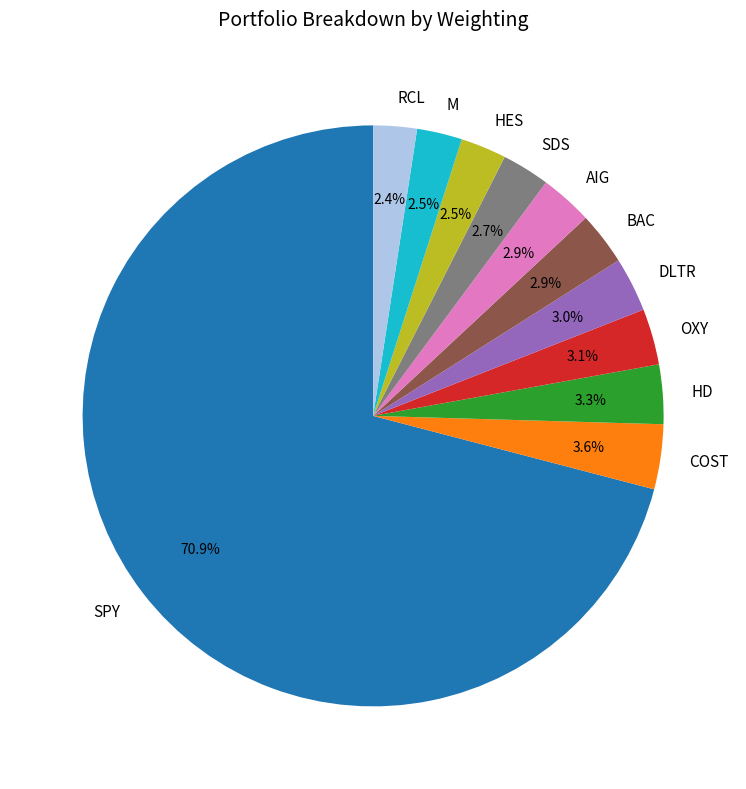

What is the largest slice in the pie chart?

SPY